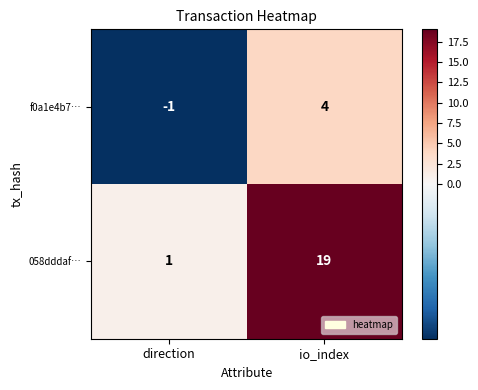

Between direction and io_index, which series saw the biggest shift?

058dddaf…